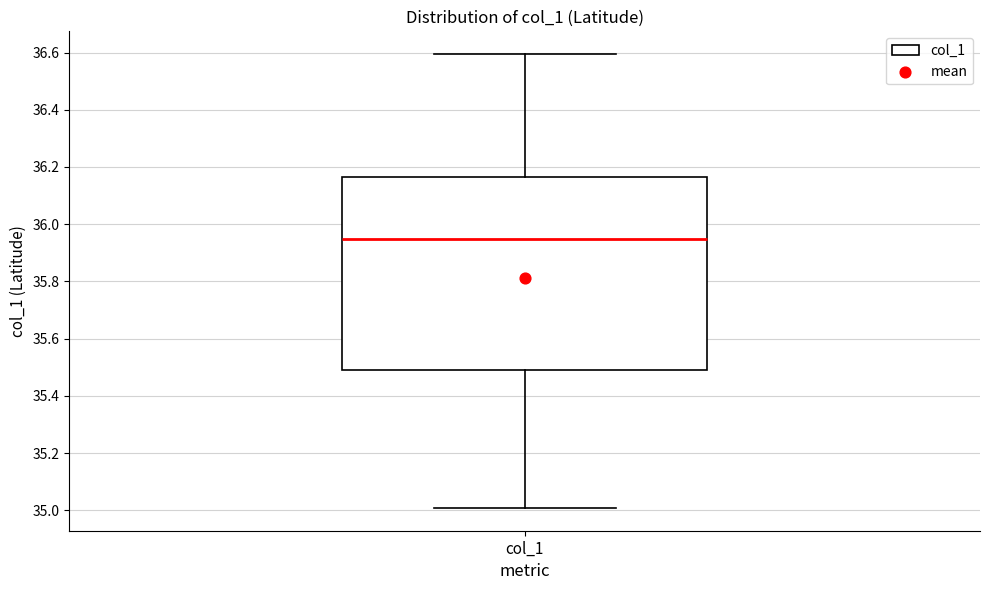

Transcribe this box plot: give where the median line is, the range the box spans, and where the two whiskers end, as read against the y-axis. The values are not printed on the chart, so give them approximately, as read against the axis.

median 35.94, box 35.50 to 36.16, whiskers 35.00 to 36.60